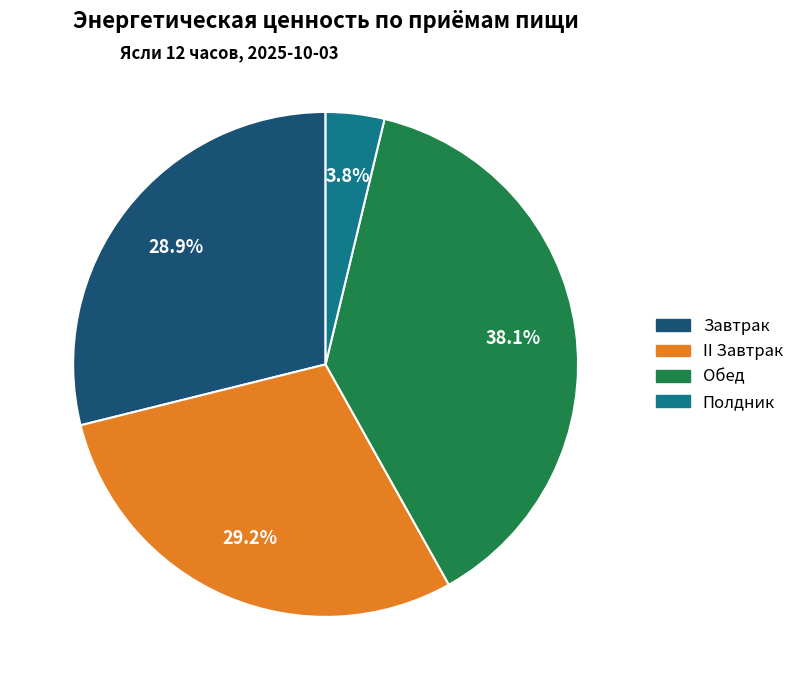

Does Полдник represent more than half of the total?

No